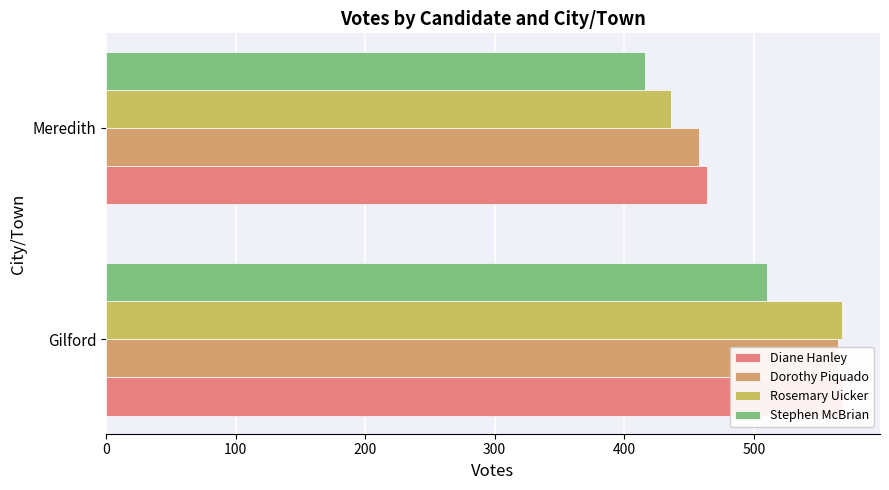

Count the number of data series in this chart.

4